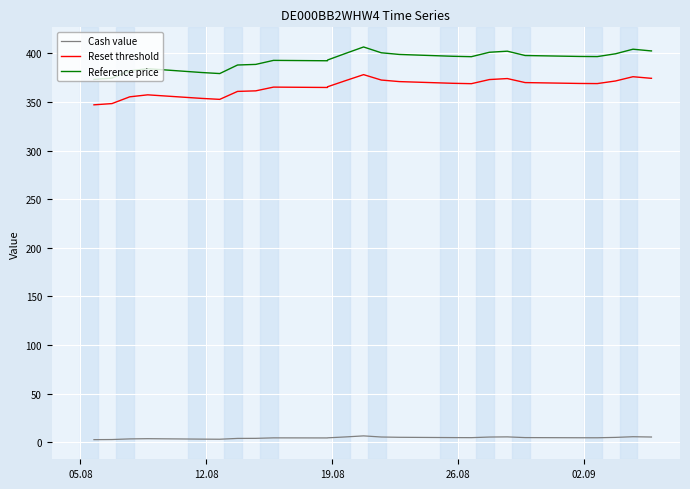

What is the difference between the maximum and minimum values in the Reference price series?

33.4